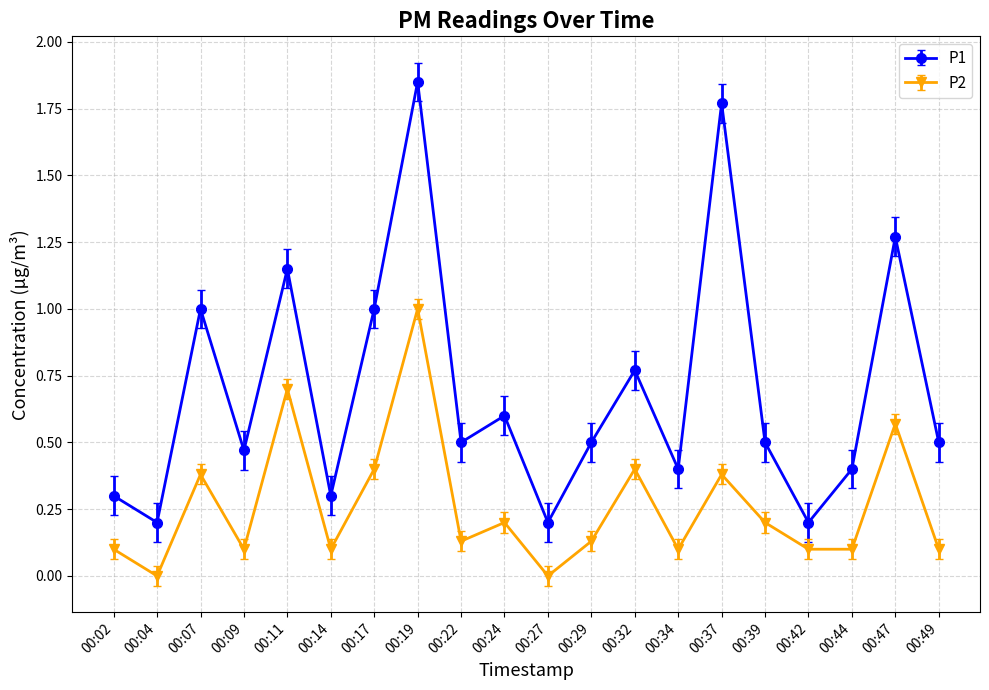

What is the difference between the second highest and second lowest values in the P1 series?

1.6